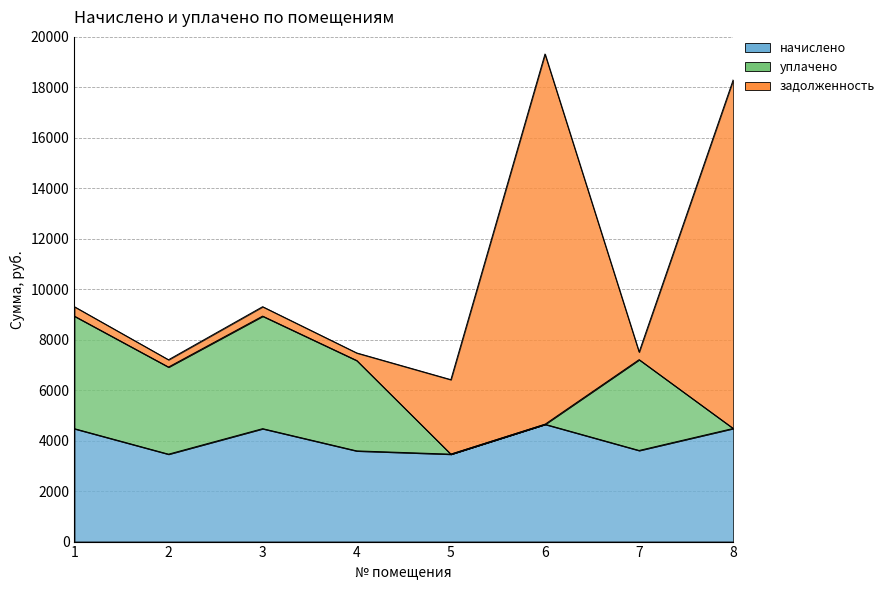

Between 3 and 6, which is larger?

6